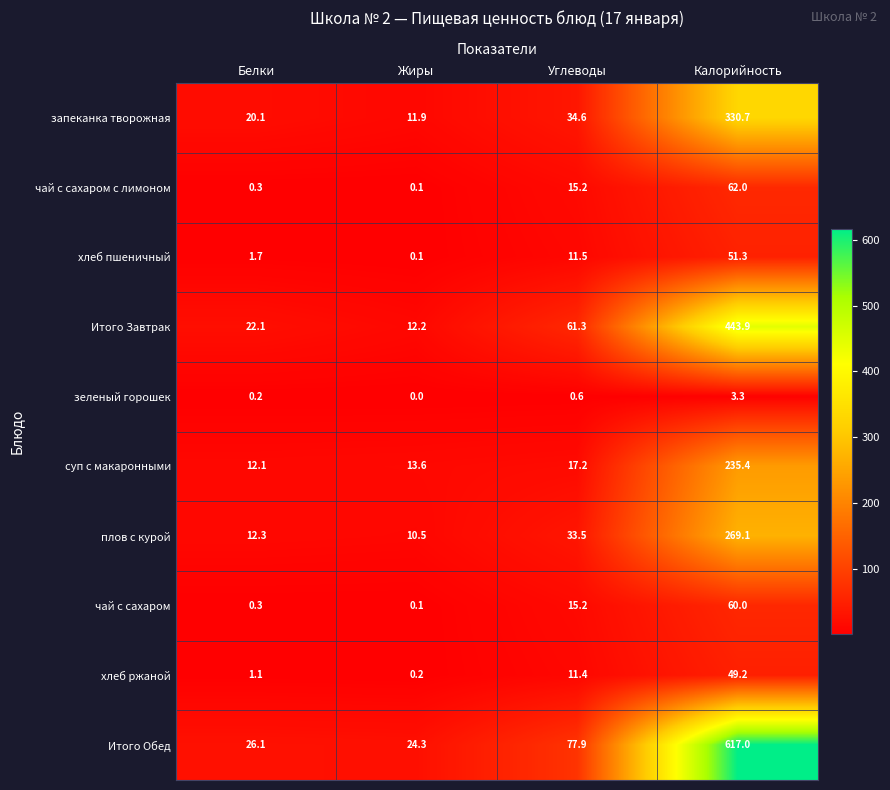

How many categories are shown in the chart?

4